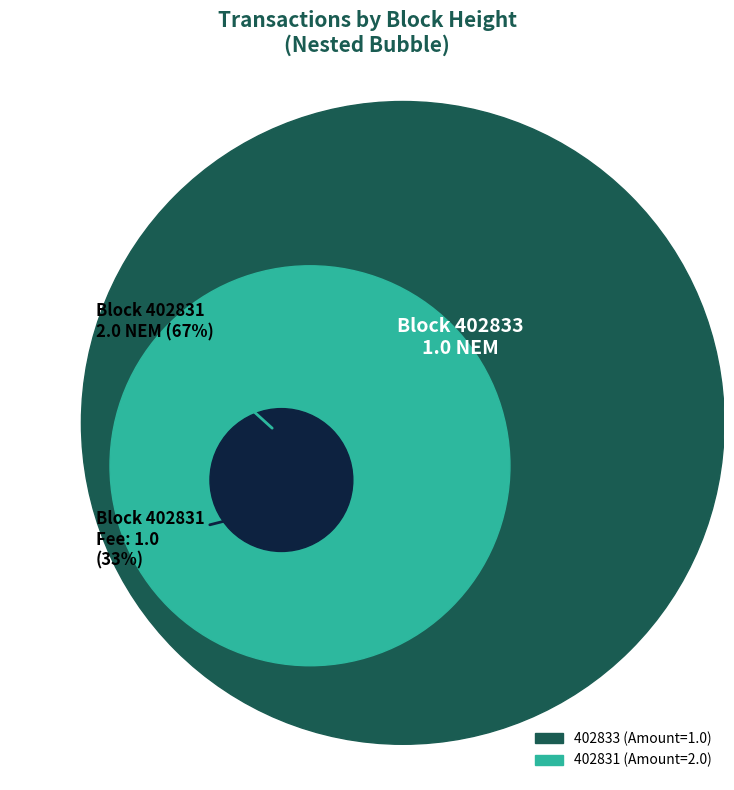

To the nearest percent, what is the difference between the 402833 and 402831 slice percentages?

33%